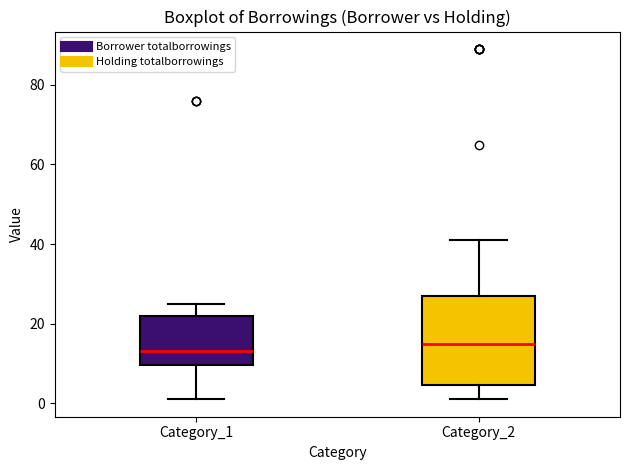

Reading left to right, read every box against the y-axis: the position of its median line, the range the box covers, and the ends of its whiskers. The values are not printed on the chart, so give them approximately, as read against the axis.

Category_1: median 14, box 10 to 22, whiskers 2 to 26
Category_2: median 16, box 4 to 28, whiskers 2 to 42